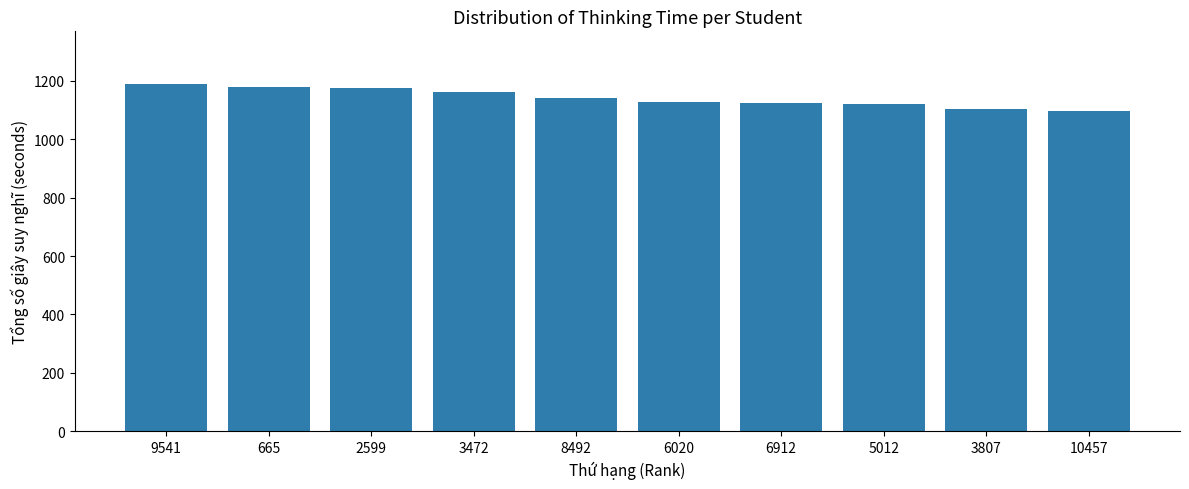

The chart shows a value of 1997 at 6020. True or false?

False